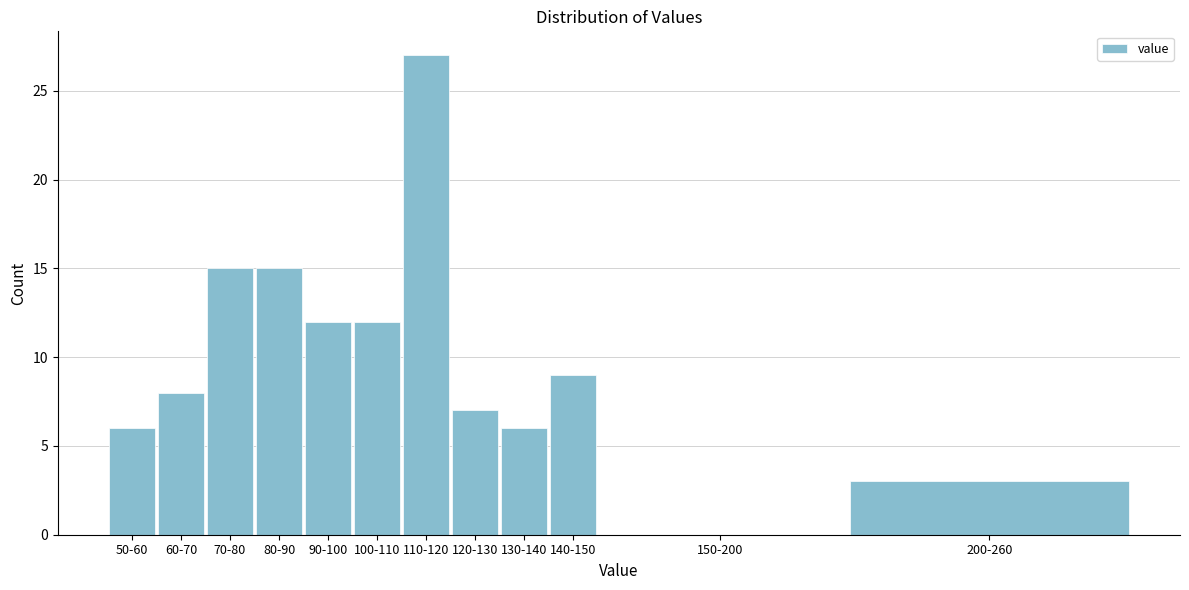

Reading left to right, what are all the values shown in this chart?

50-60=6	60-70=8	70-80=15	80-90=15	90-100=12	100-110=12	110-120=27	120-130=7	130-140=6	140-150=9	150-200=0	200-260=3